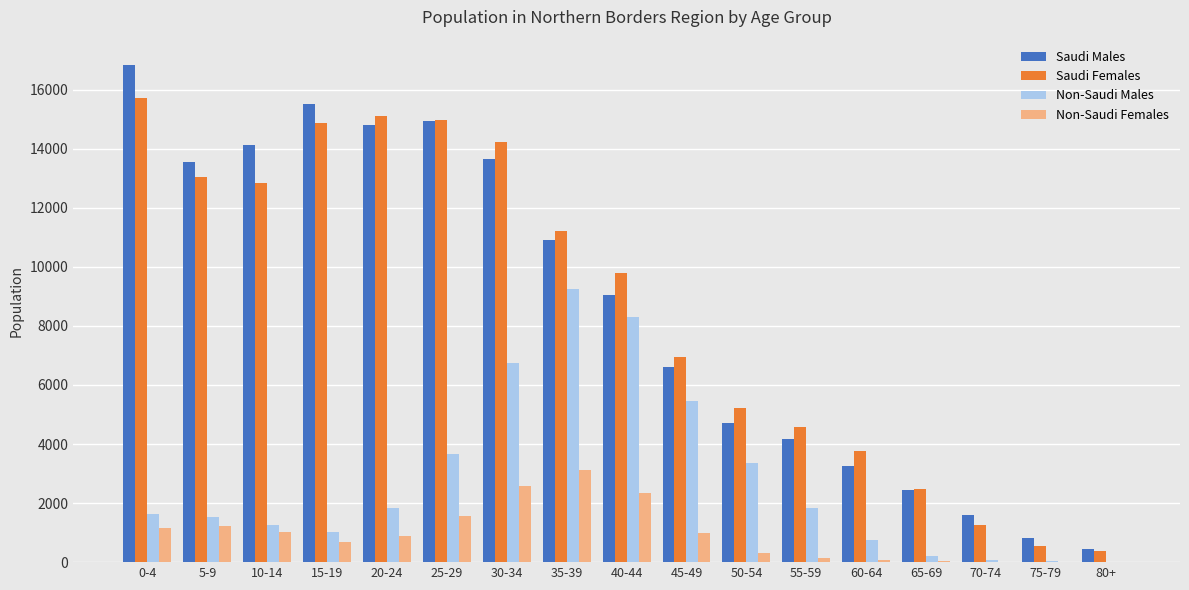

Where is Saudi Females nearest to the value 8048?

45-49